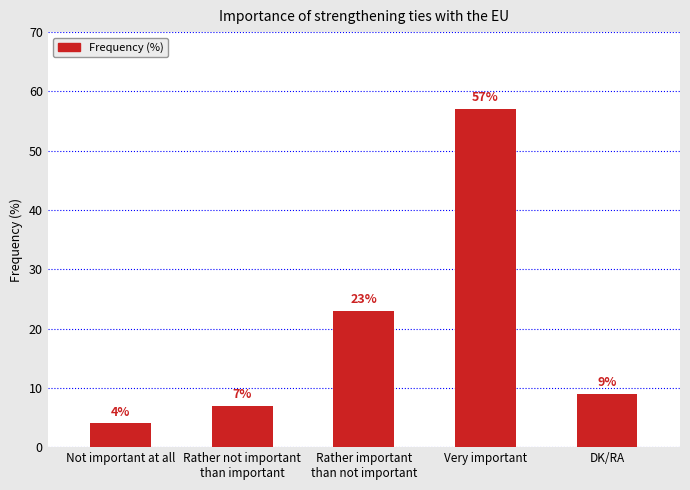

What is the difference between the values at Not important at all and Rather important
than not important?

19